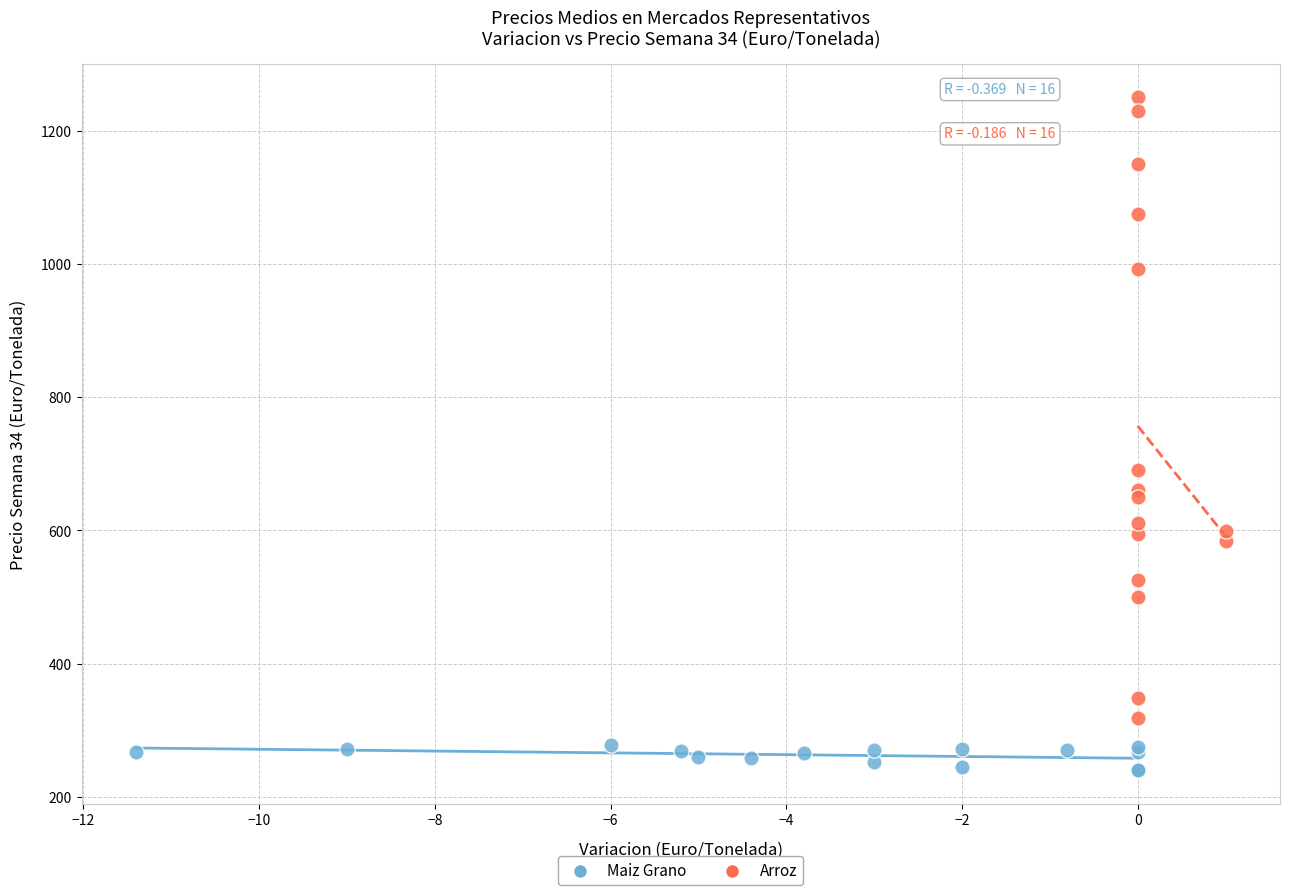

Which series reaches the minimum Y coordinate?

Maiz Grano